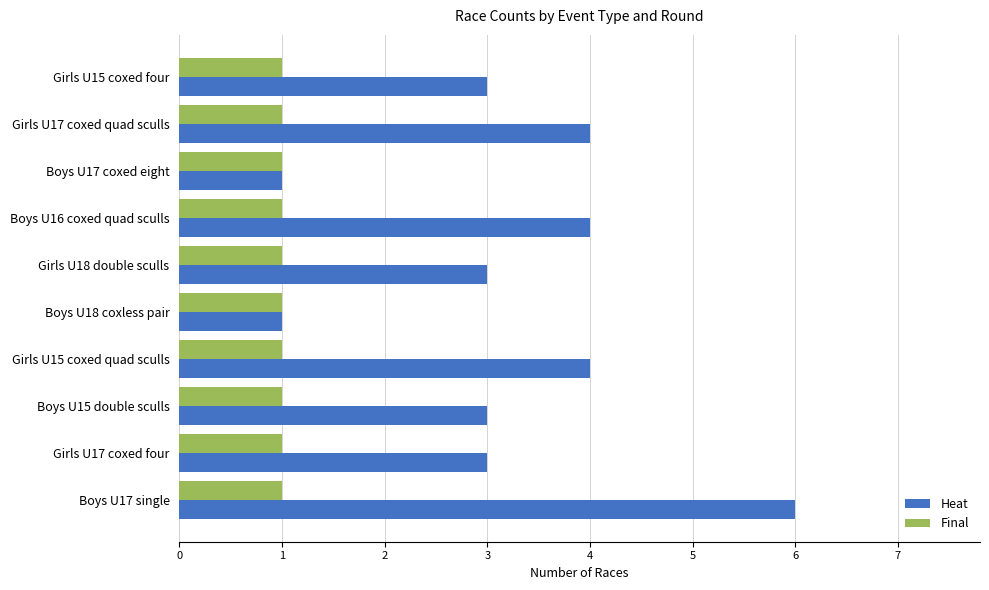

Which series has the widest spread of values?

Heat